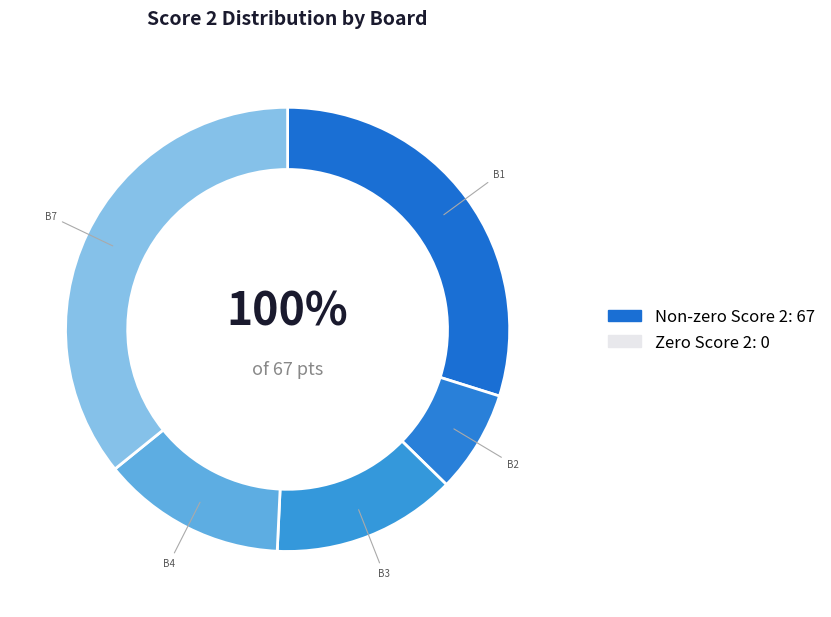

Is it true that Board 3 is 13% of the pie?

True